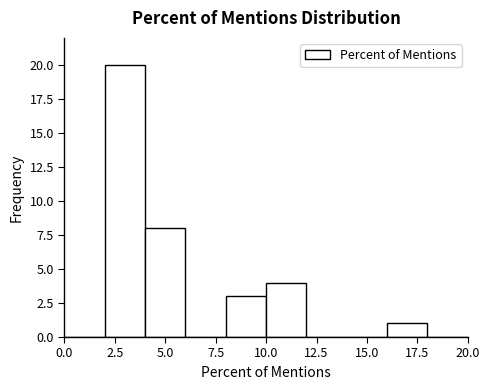

Over which range of the x-axis is the bar tallest?

2 to 4